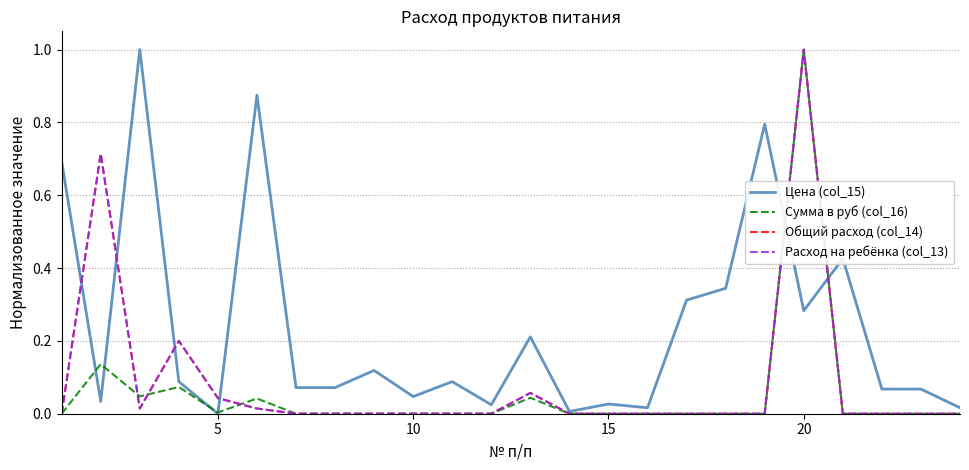

Does the chart have visible grid lines?

Yes